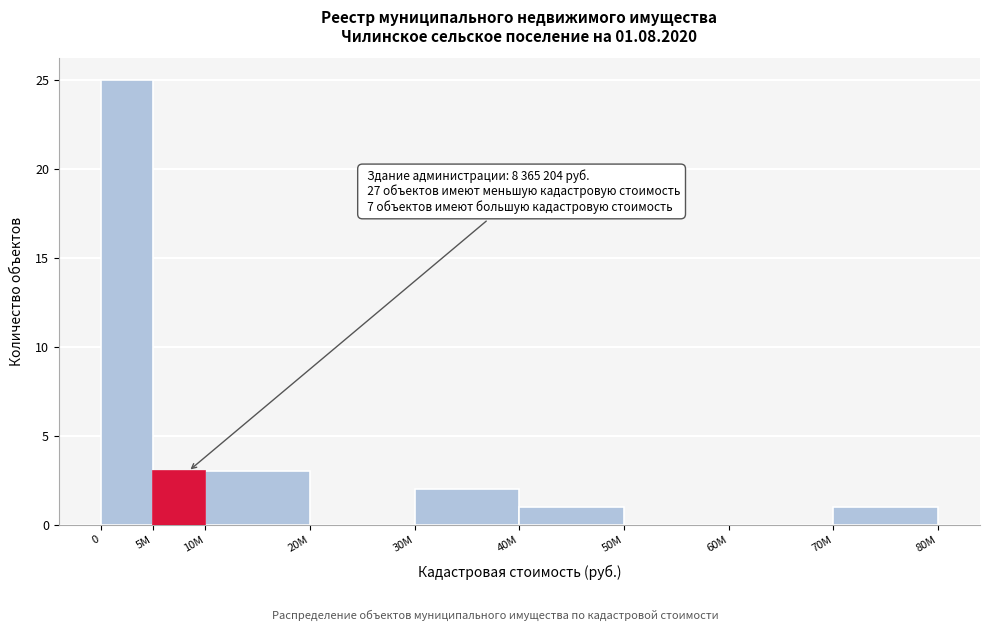

Reading right to left, list all the values displayed in this chart.

70M=1	60M=0	50M=0	40M=1	30M=2	20M=0	10M=3	5M=3	0=25